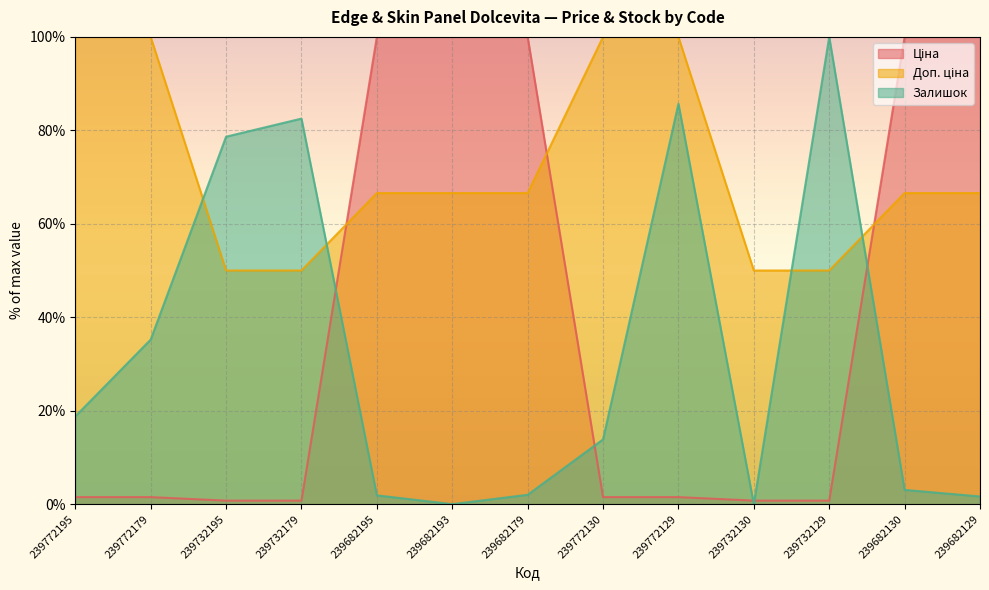

The value of Доп. ціна at 239682195 is 66.6. True or false?

True